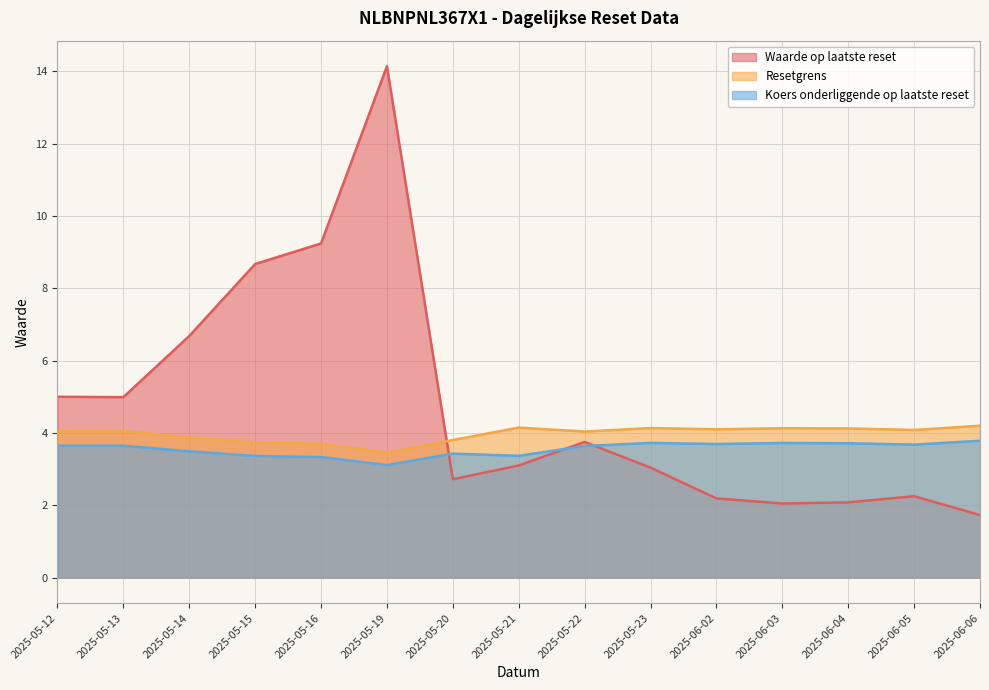

List the labels in order of Koers onderliggende op laatste reset value, smallest first.

2025-05-19, 2025-05-16, 2025-05-15, 2025-05-21, 2025-05-20, 2025-05-14, 2025-05-22, 2025-05-12, 2025-05-13, 2025-06-05, 2025-06-02, 2025-06-04, 2025-06-03, 2025-05-23, 2025-06-06